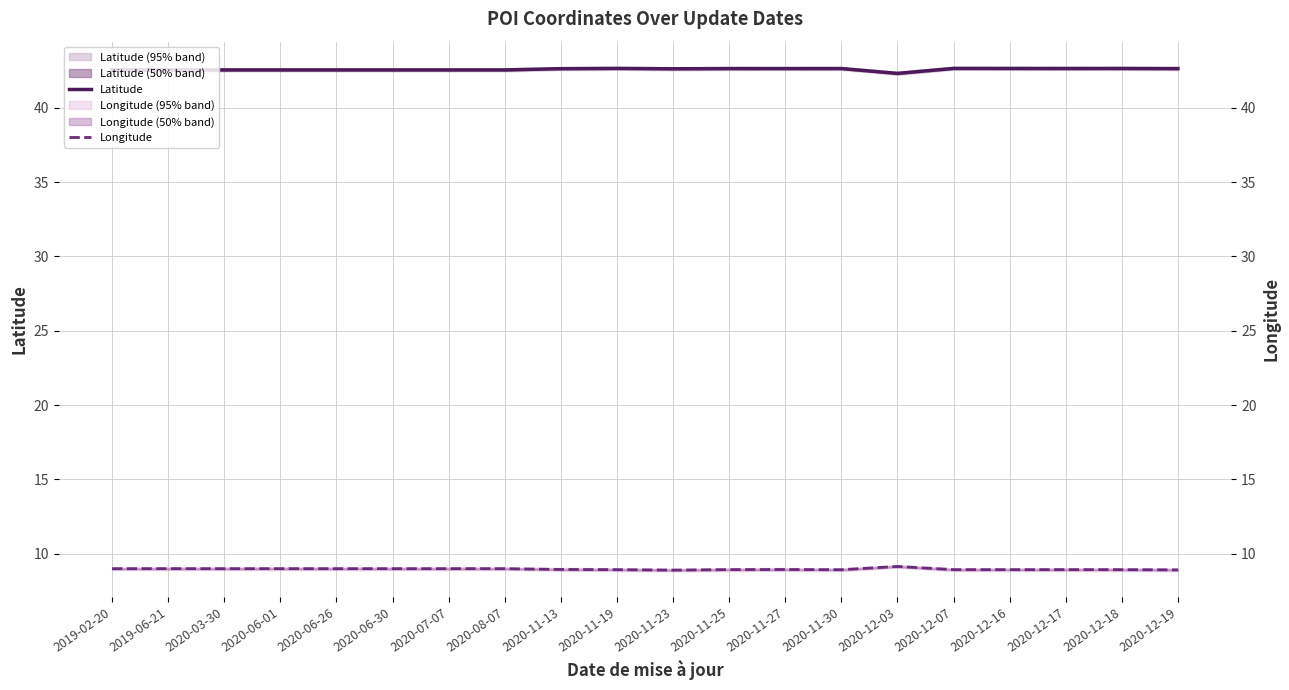

Which has a higher value, 2020-12-18 or 2019-06-21?

2020-12-18